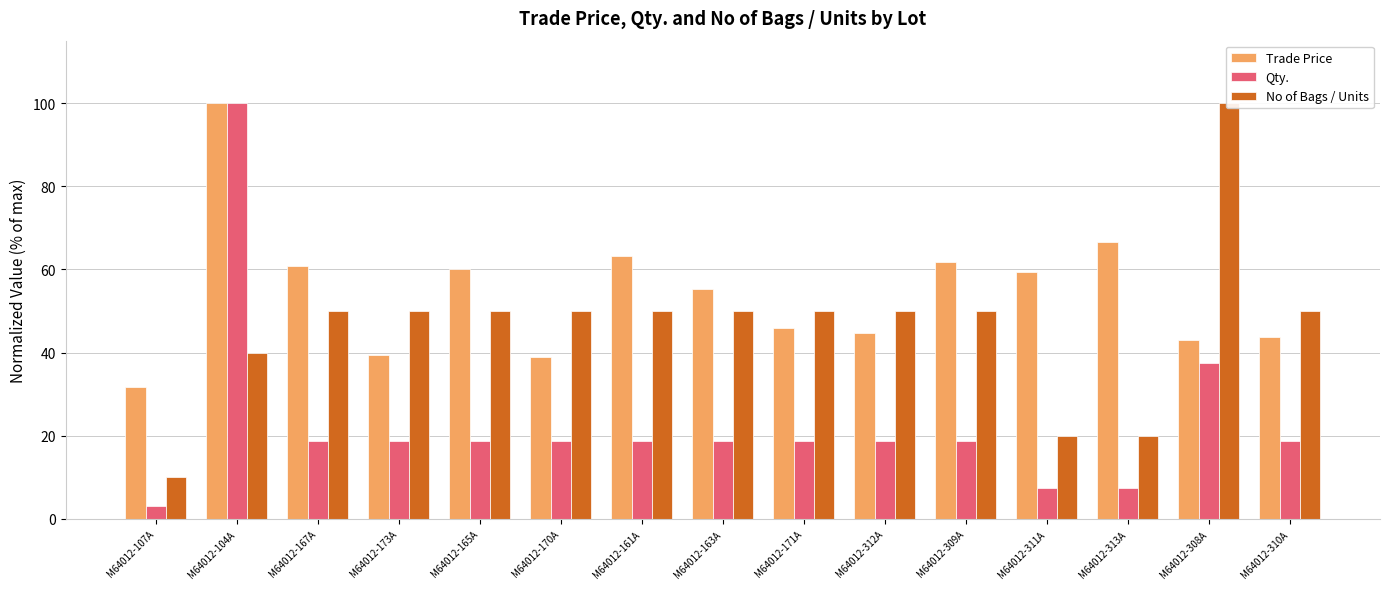

Is the value of Trade Price at M64012-107A greater than the value of Qty. at M64012-173A?

Yes